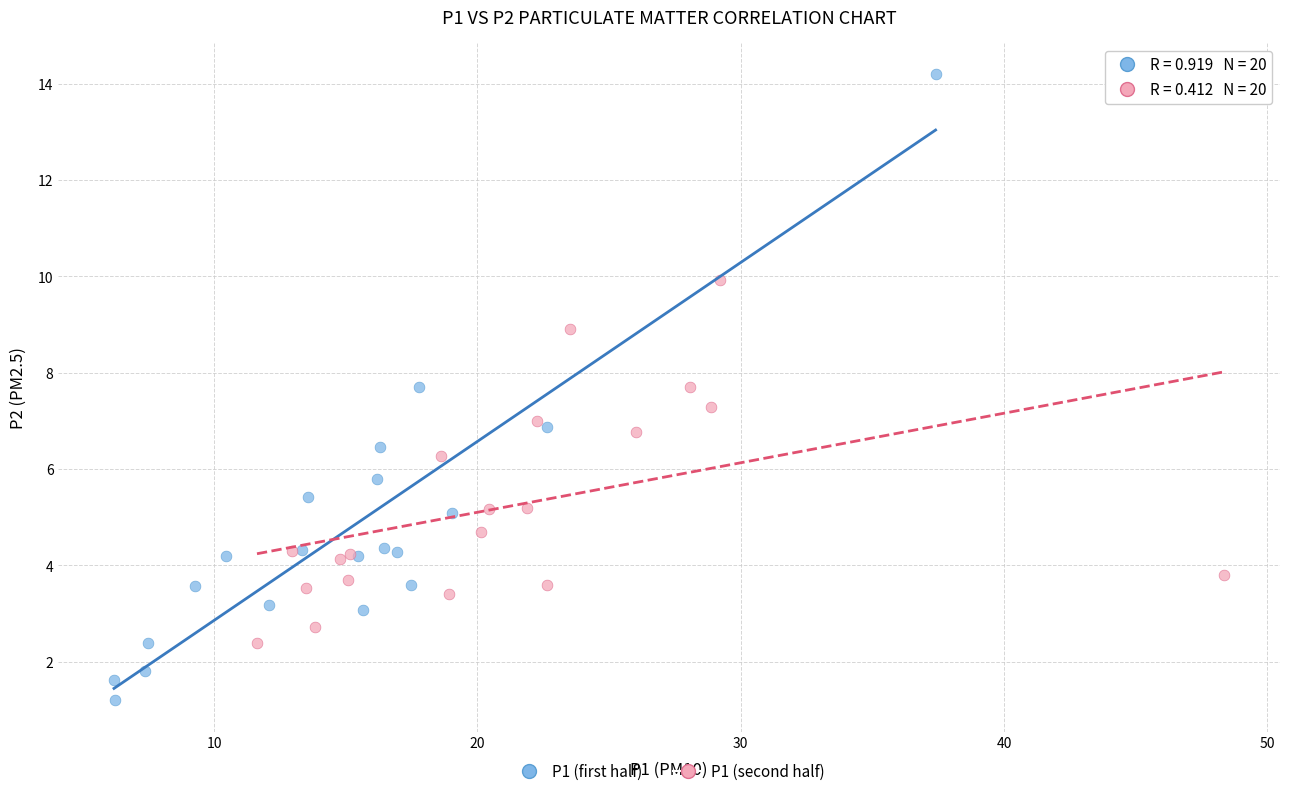

Which series reaches the maximum Y coordinate?

P1 (first half)